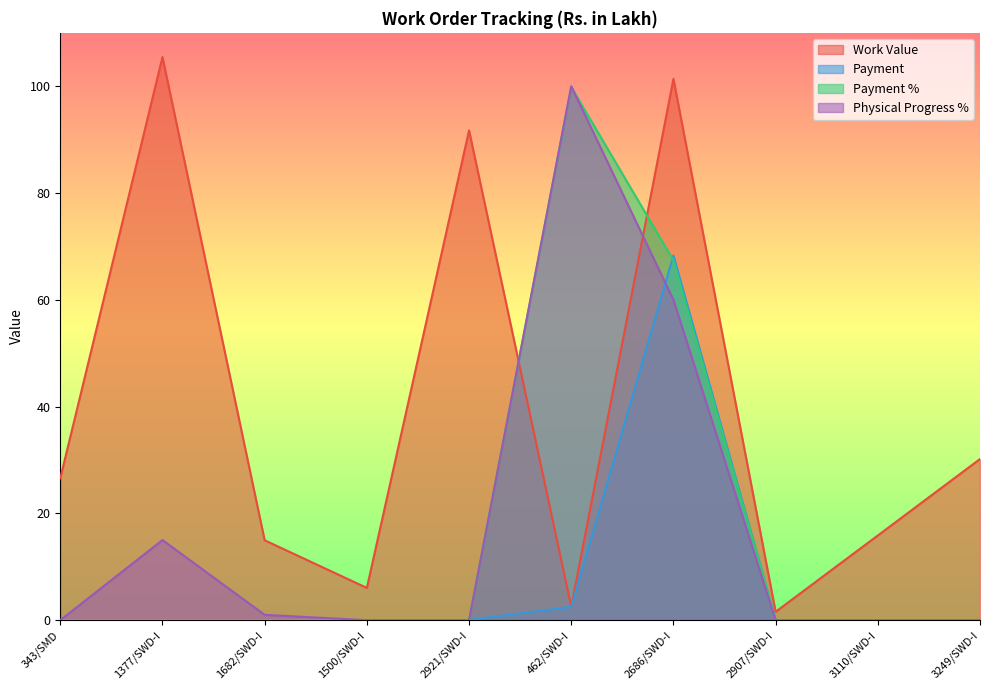

What is the total value across all series at 2686/SWD-I?

297.1